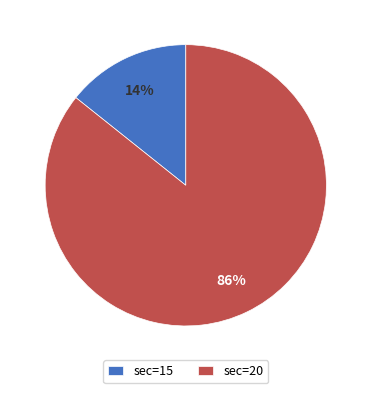

Do sec=20 and sec=15 together represent more than half of the pie?

Yes